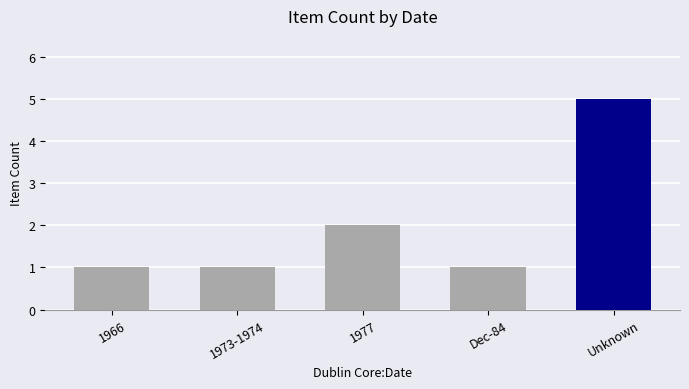

Read the value at 1973-1974.

1